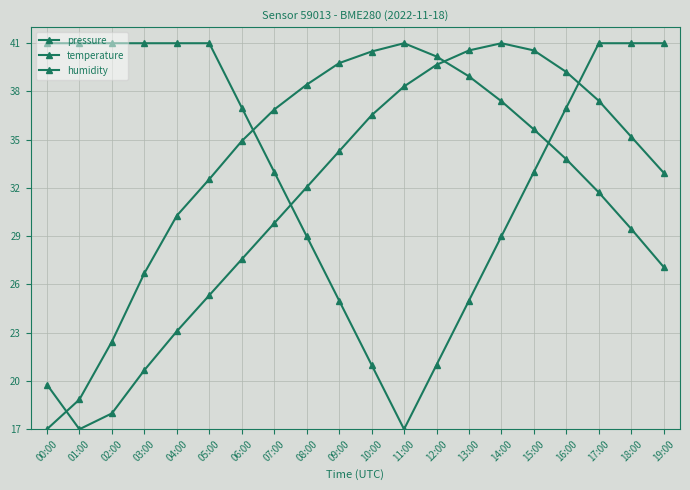

Count the number of data series in this chart.

3